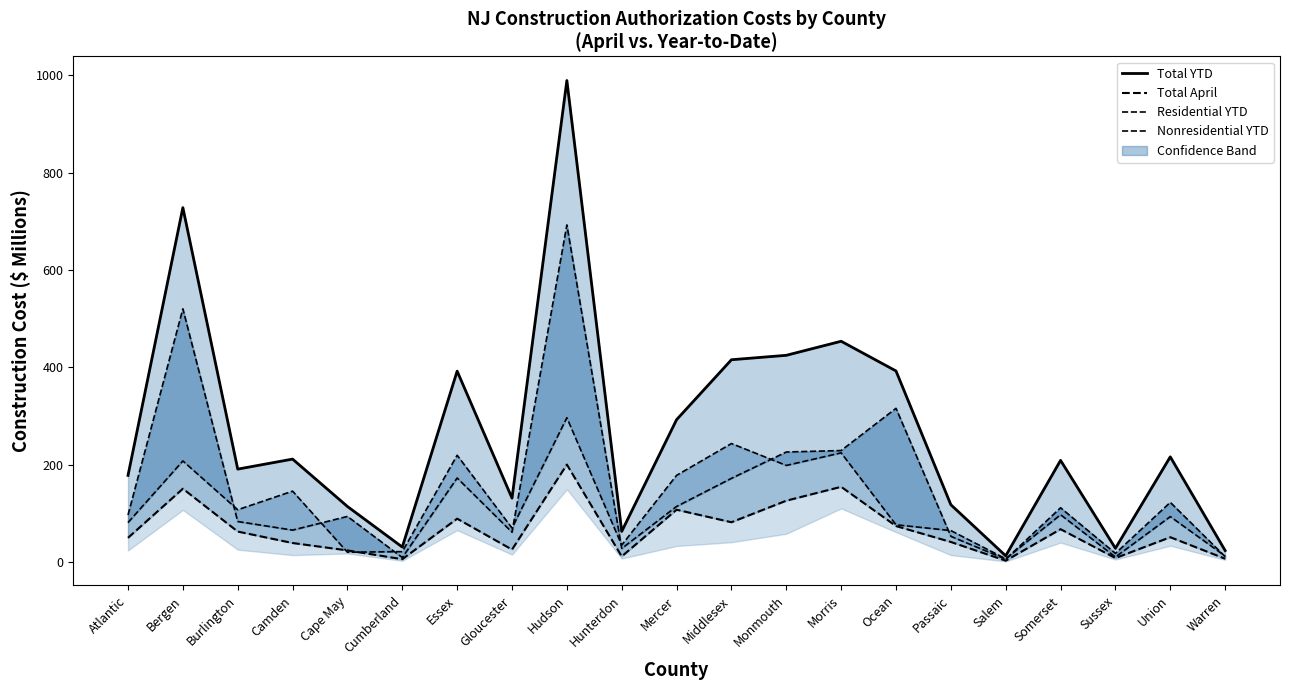

True or false: Nonresidential YTD has more than 2 points higher than both neighbors.

True